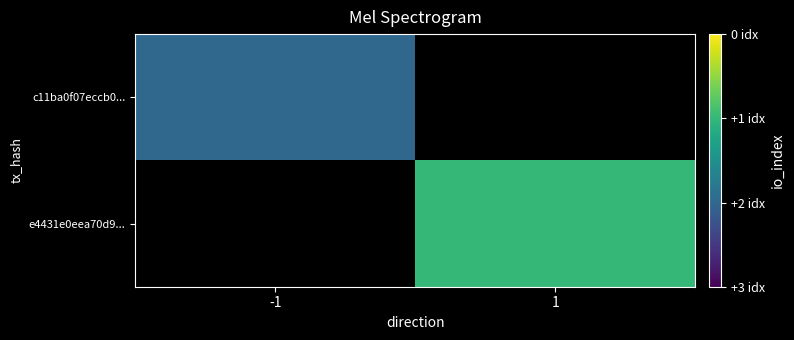

List the labels in order of c11ba0f07eccb0... value, smallest first.

-1, 1